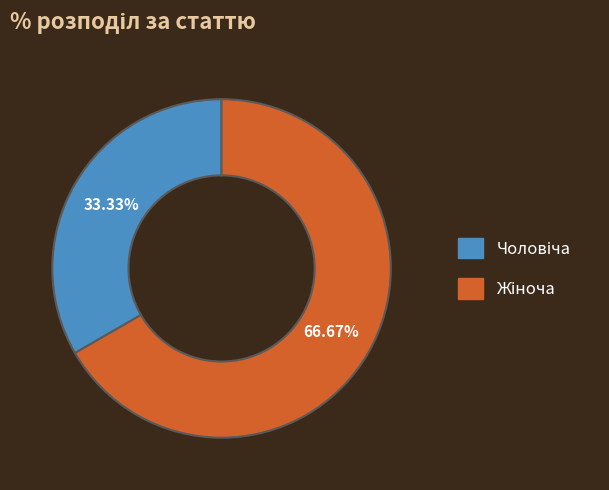

Count the number of slices in the pie.

2